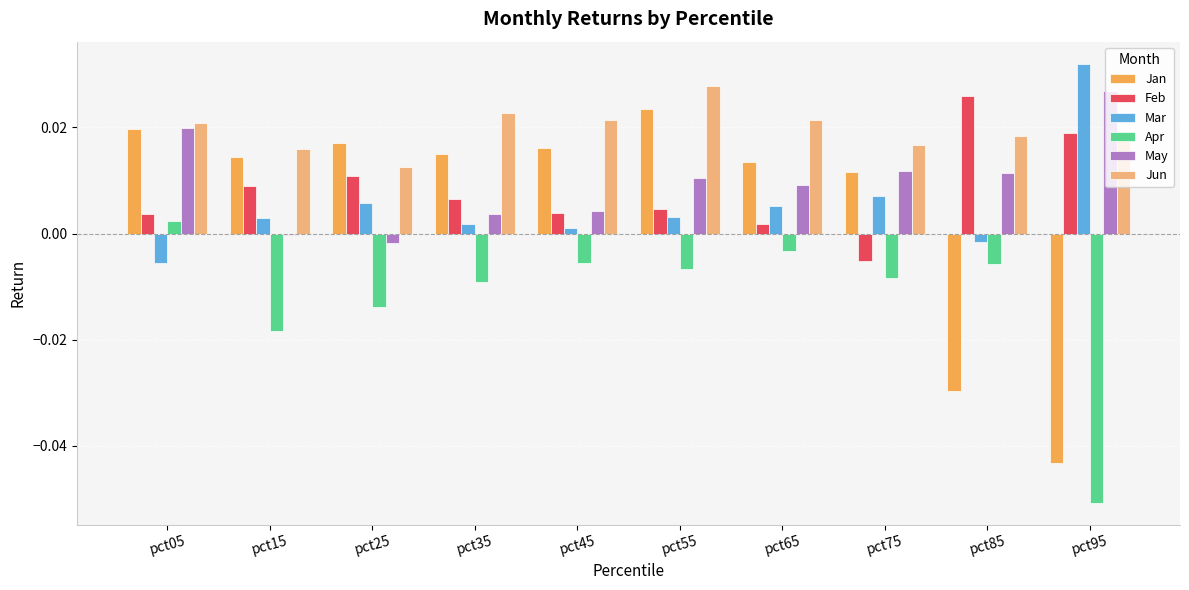

True or false: Feb has a value of 0.0 at pct35.

True